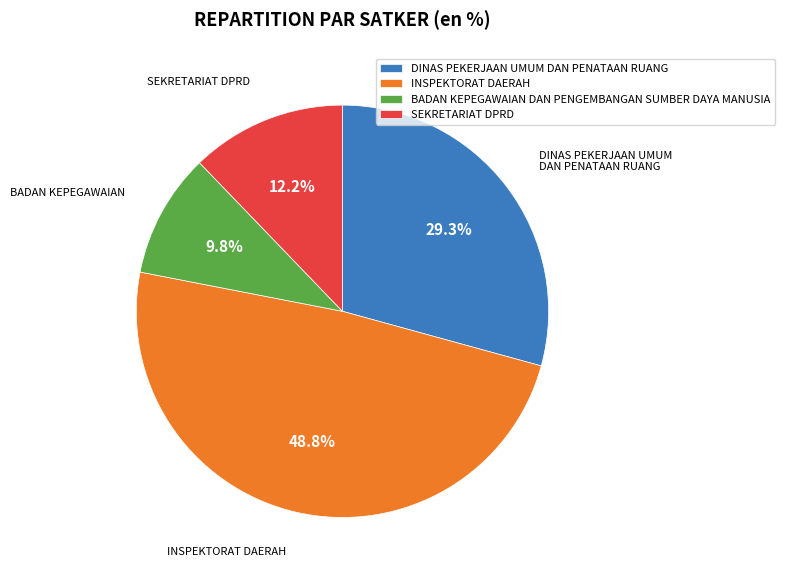

Between SEKRETARIAT DPRD and BADAN KEPEGAWAIAN DAN PENGEMBANGAN SUMBER DAYA MANUSIA, which is larger?

SEKRETARIAT DPRD